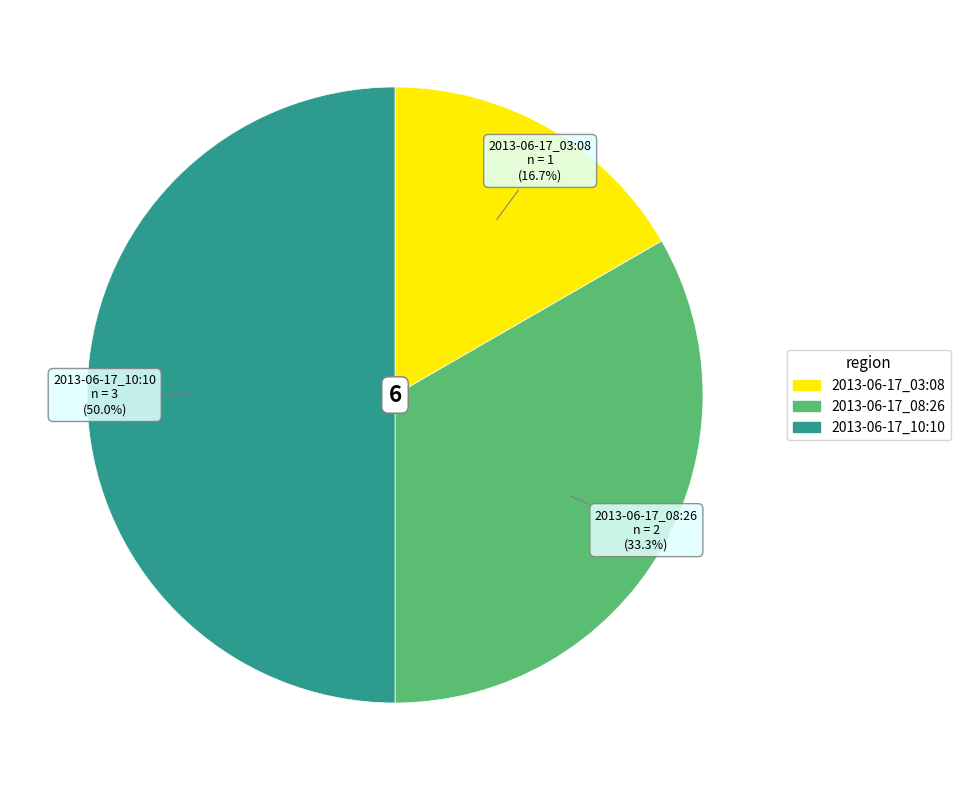

Between 2013-06-17_10:10 and 2013-06-17_08:26, which is larger?

2013-06-17_10:10